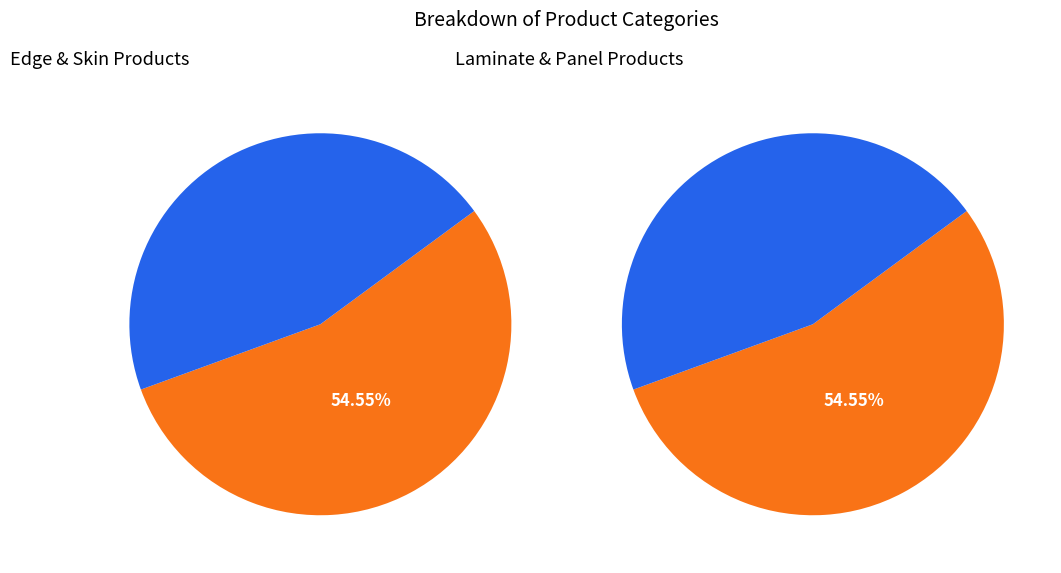

Is Skin panel 18 mm. Giada the majority of the pie?

No